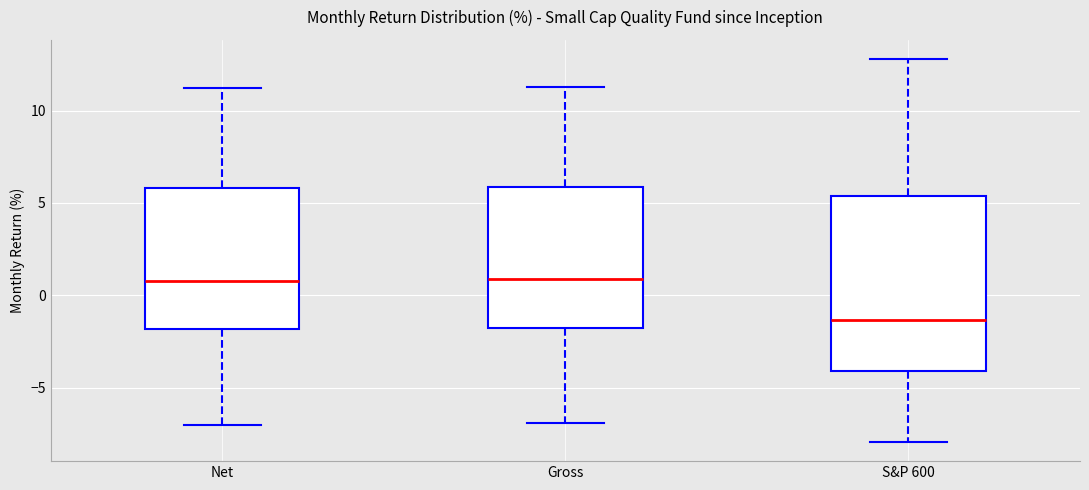

Which box has the lowest median line?

S&P 600